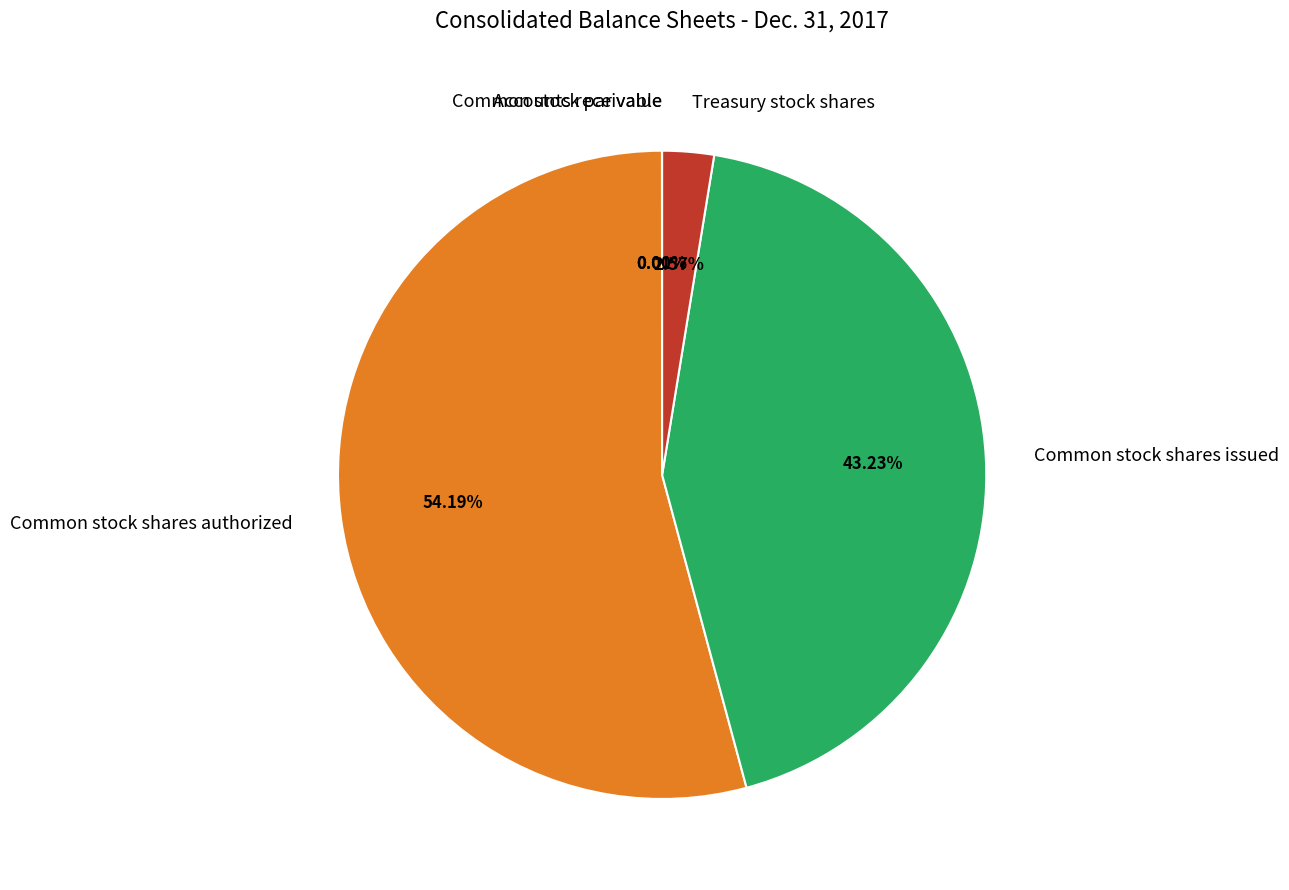

Do Common stock shares issued and Common stock shares authorized together represent more than half of the pie?

Yes